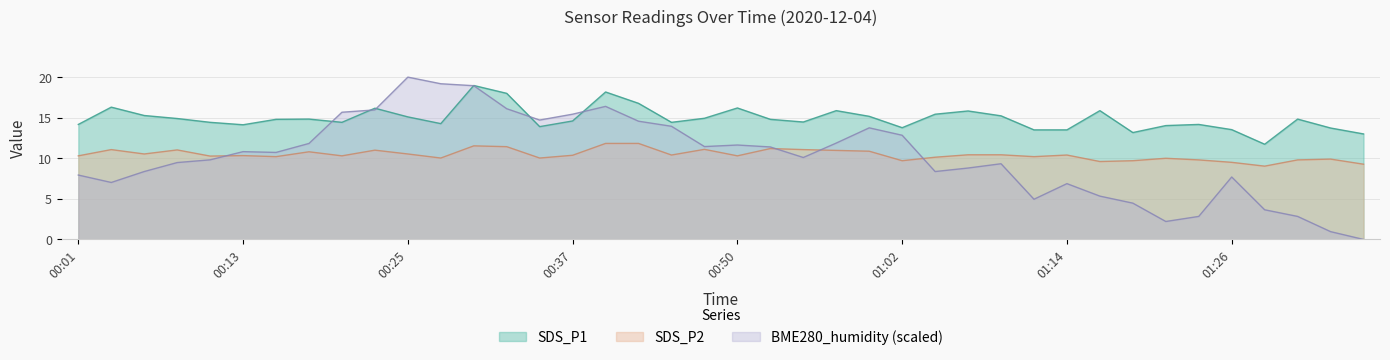

Which series changed the most between 00:33 and 01:11?

BME280_humidity